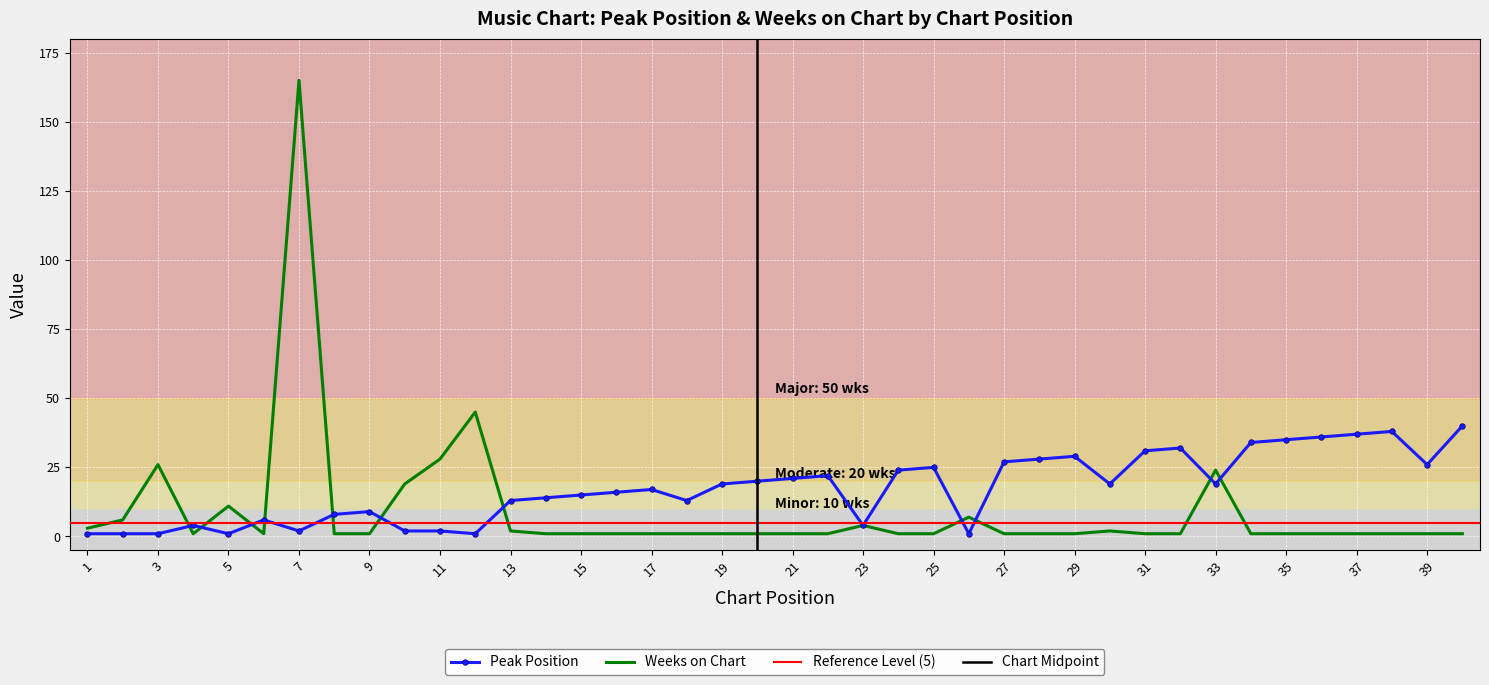

True or false: Weeks on Chart and Peak Position intersect in this chart.

True